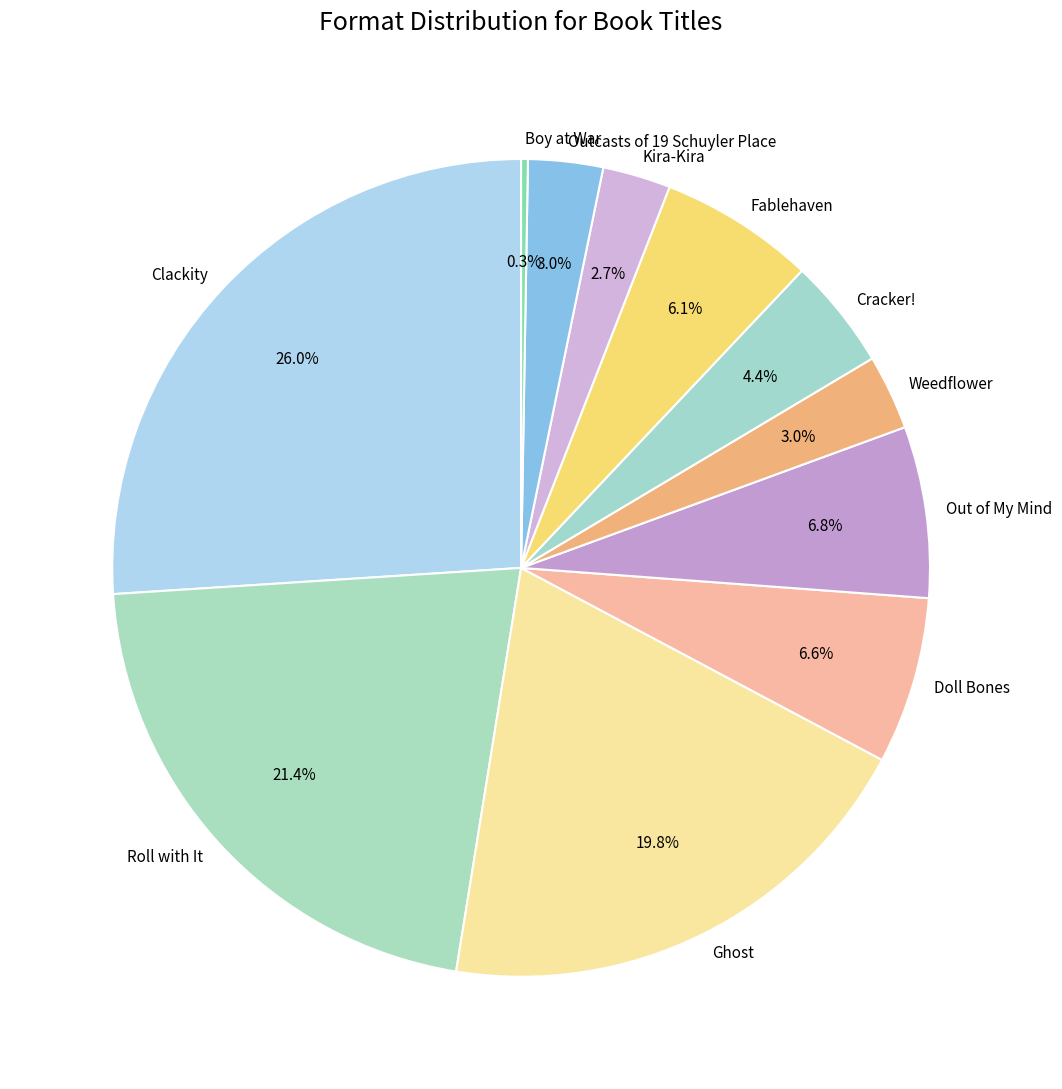

Is there any slice that represents more than half of the pie?

No